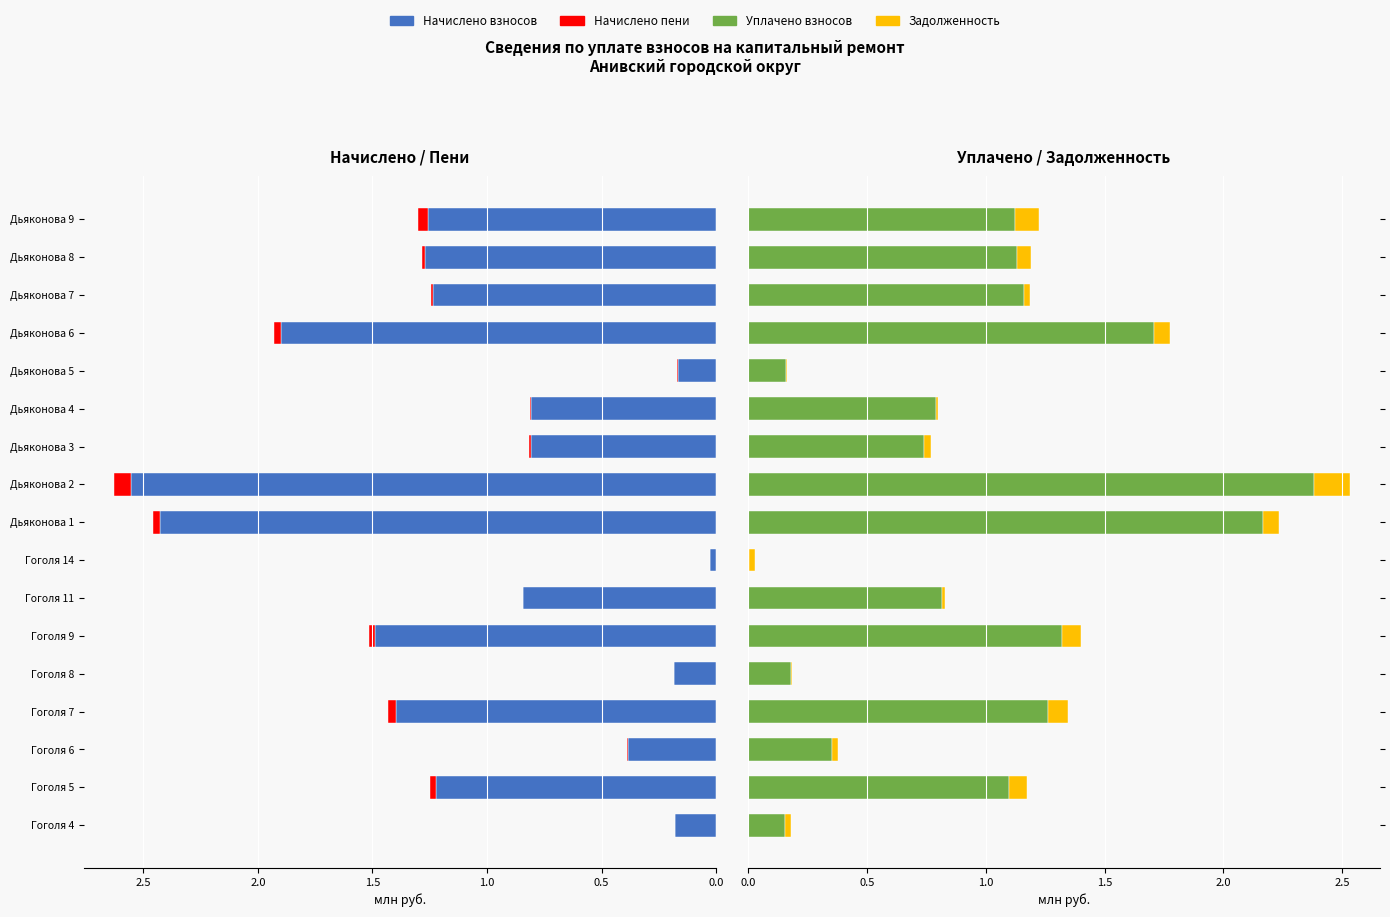

Reading right to left, transcribe all the data shown in this chart.

Начислено взносов: 1.3	1.3	1.2	1.9	0.2	0.8	0.8	2.6	2.4	0.0	0.8	1.5	0.2	1.4	0.4	1.2	0.2
Начислено пени: 0.0	0.0	0.0	0.0	0.0	0.0	0.0	0.1	0.0	0.0	0.0	0.0	0.0	0.0	0.0	0.0	0.0
Уплачено взносов: 1.1	1.1	1.2	1.7	0.2	0.8	0.7	2.4	2.2	0.0	0.8	1.3	0.2	1.3	0.4	1.1	0.2
Задолженность: 0.1	0.1	0.0	0.1	0.0	0.0	0.0	0.2	0.1	0.0	0.0	0.1	0.0	0.1	0.0	0.1	0.0